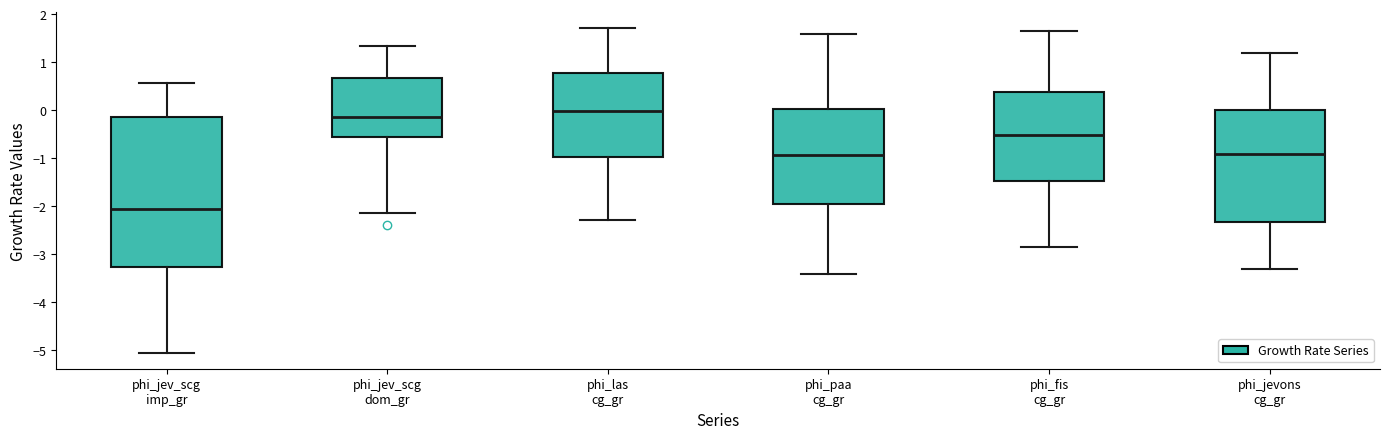

Which box has the lowest median line?

phi_jev_scg imp_gr